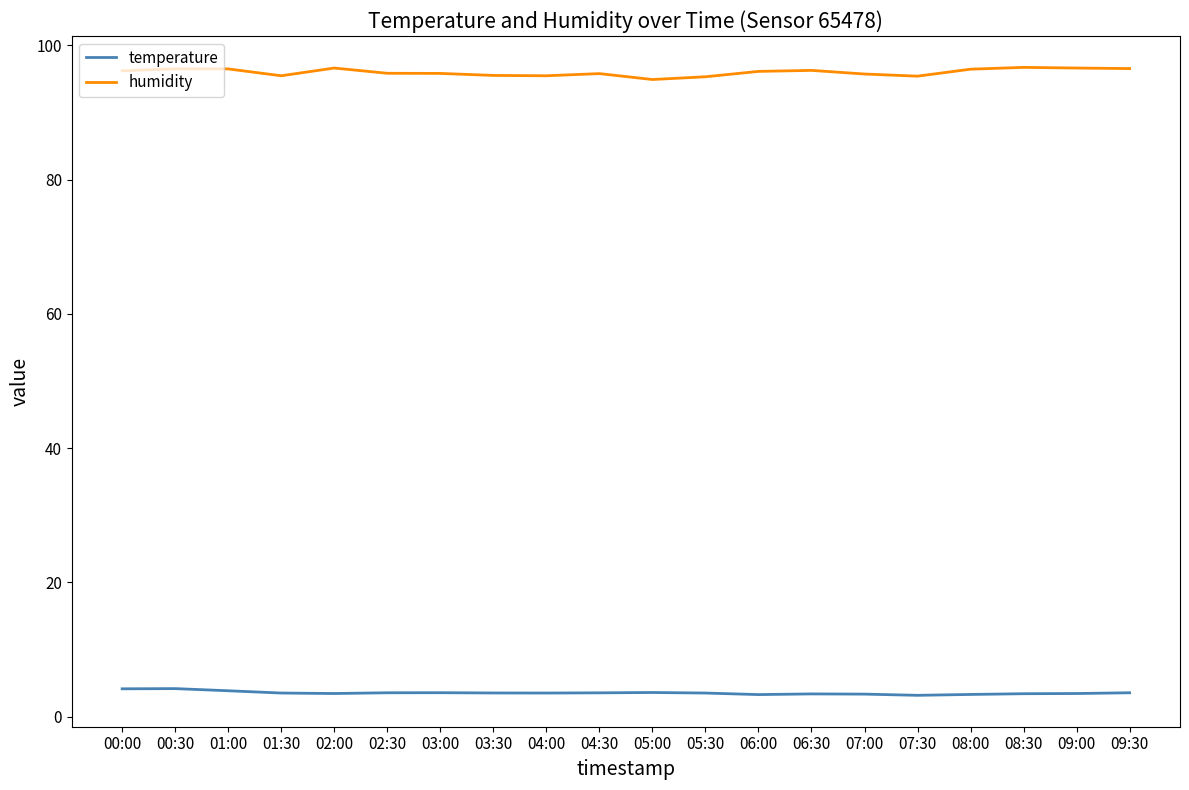

What is the total value across all series at 09:00?

100.1